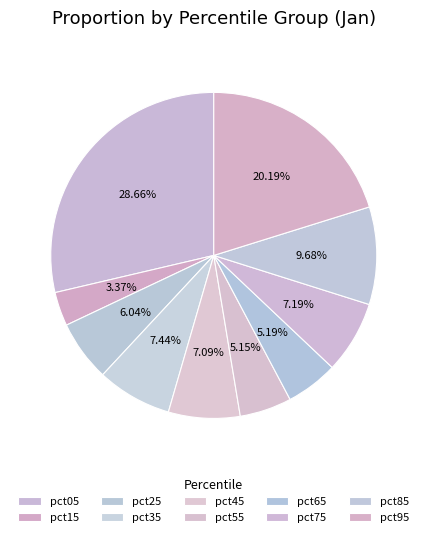

What percentage do pct65 and pct45 together represent?

12.3%